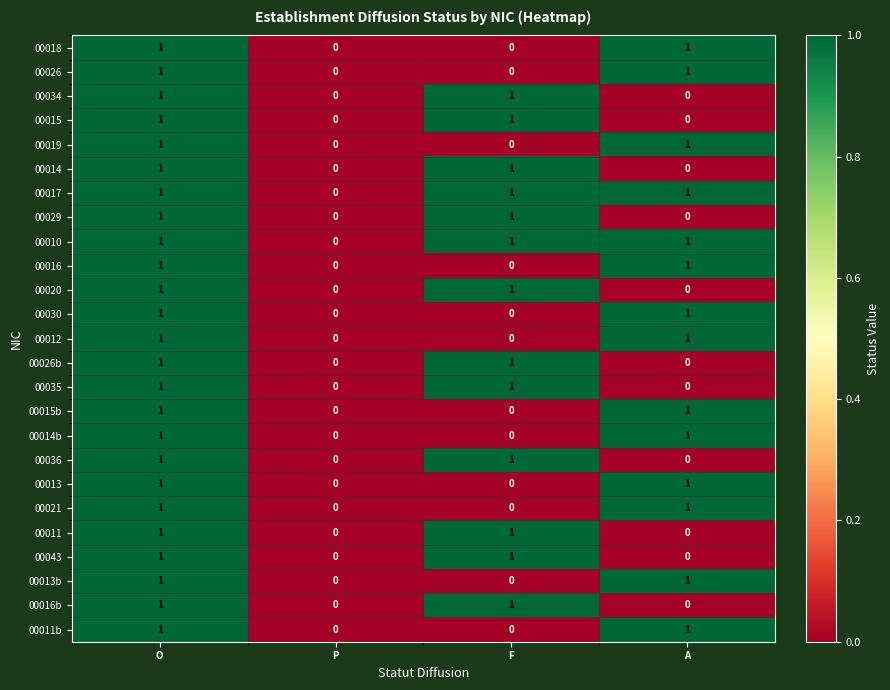

At which category is the sum across all series the highest?

O